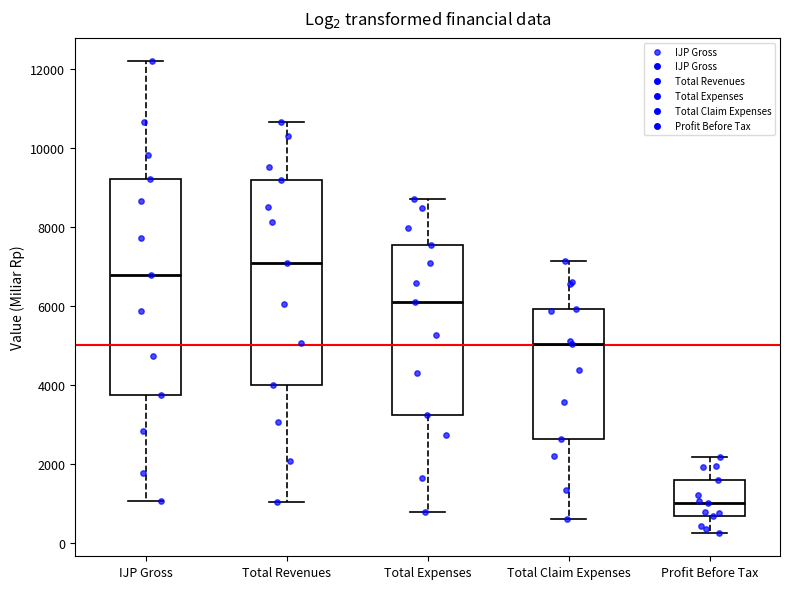

Reading left to right, read every box against the y-axis: the position of its median line, the range the box covers, and the ends of its whiskers. The values are not printed on the chart, so give them approximately, as read against the axis.

IJP Gross: median 6800, box 3800 to 9200, whiskers 1000 to 12200
Total Revenues: median 7000, box 4000 to 9200, whiskers 1000 to 10600
Total Expenses: median 6000, box 3200 to 7600, whiskers 800 to 8800
Total Claim Expenses: median 5000, box 2600 to 6000, whiskers 600 to 7200
Profit Before Tax: median 1000, box 600 to 1600, whiskers 200 to 2200